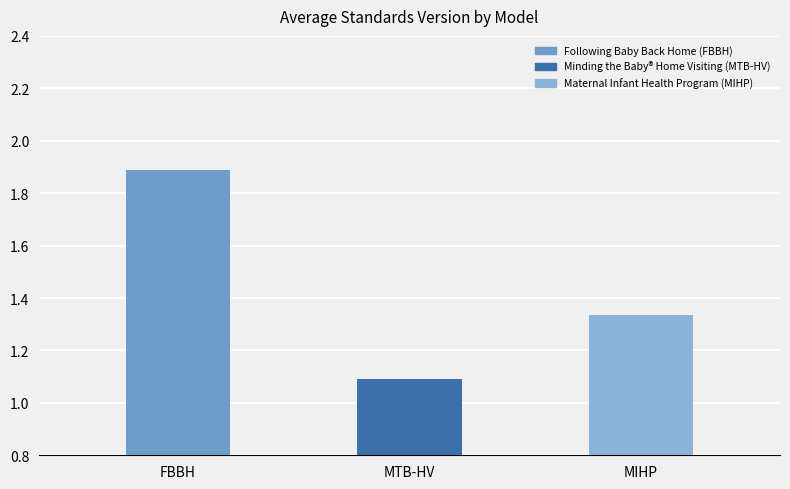

At which category does the chart reach its peak across all series?

FBBH